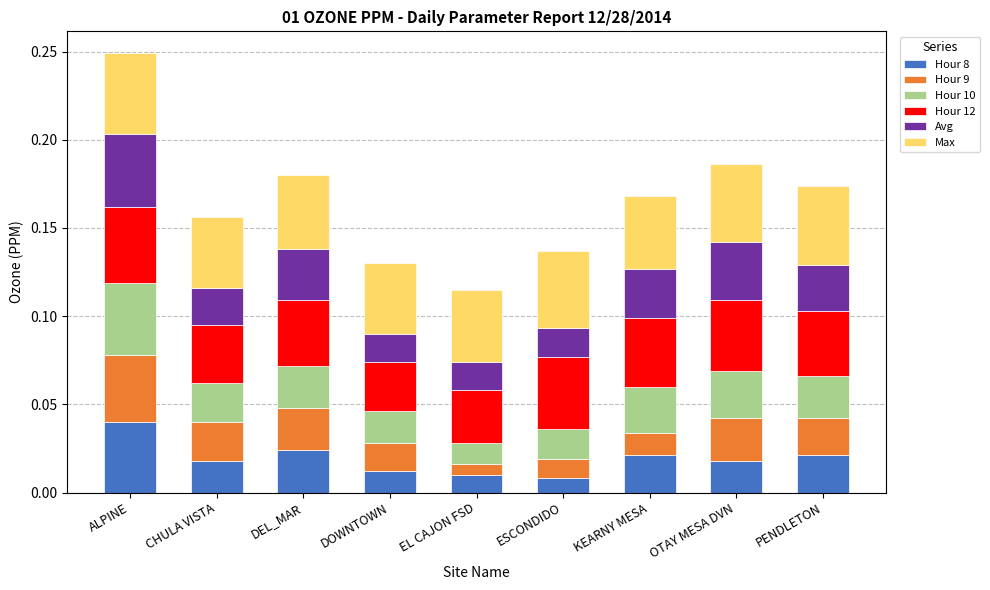

At which category is the sum across all series the highest?

ALPINE